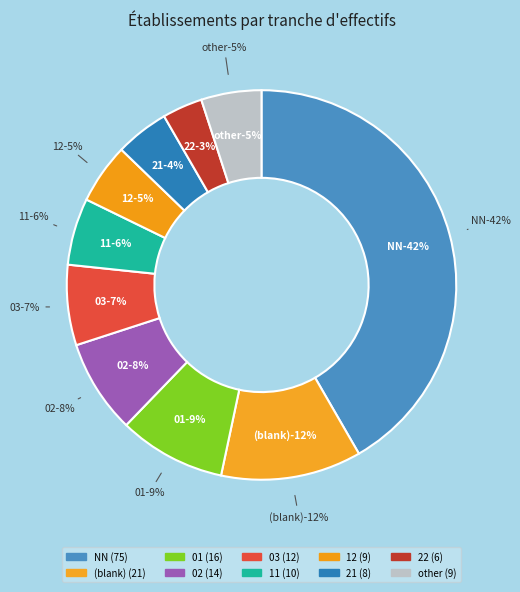

How many segments does this pie chart have?

10